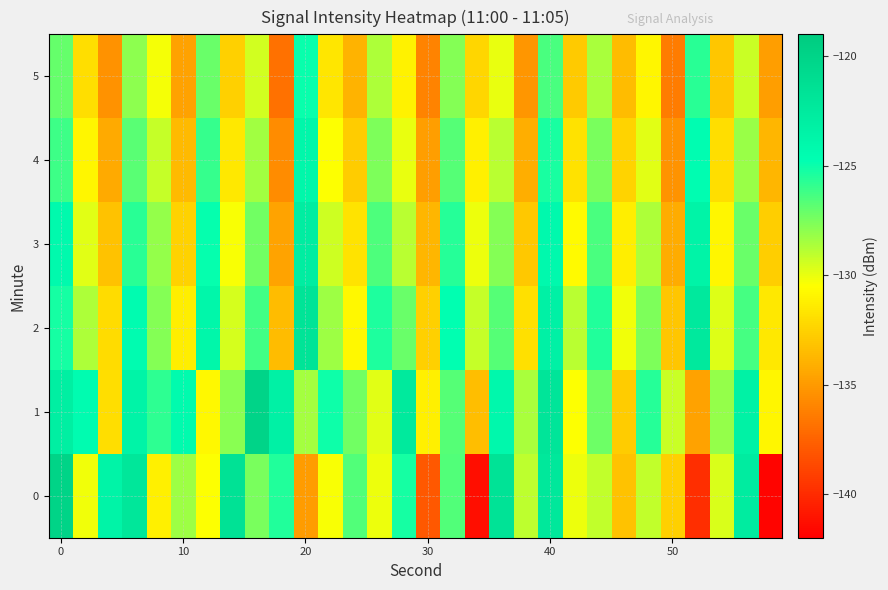

At which category is the sum across all series the highest?

40